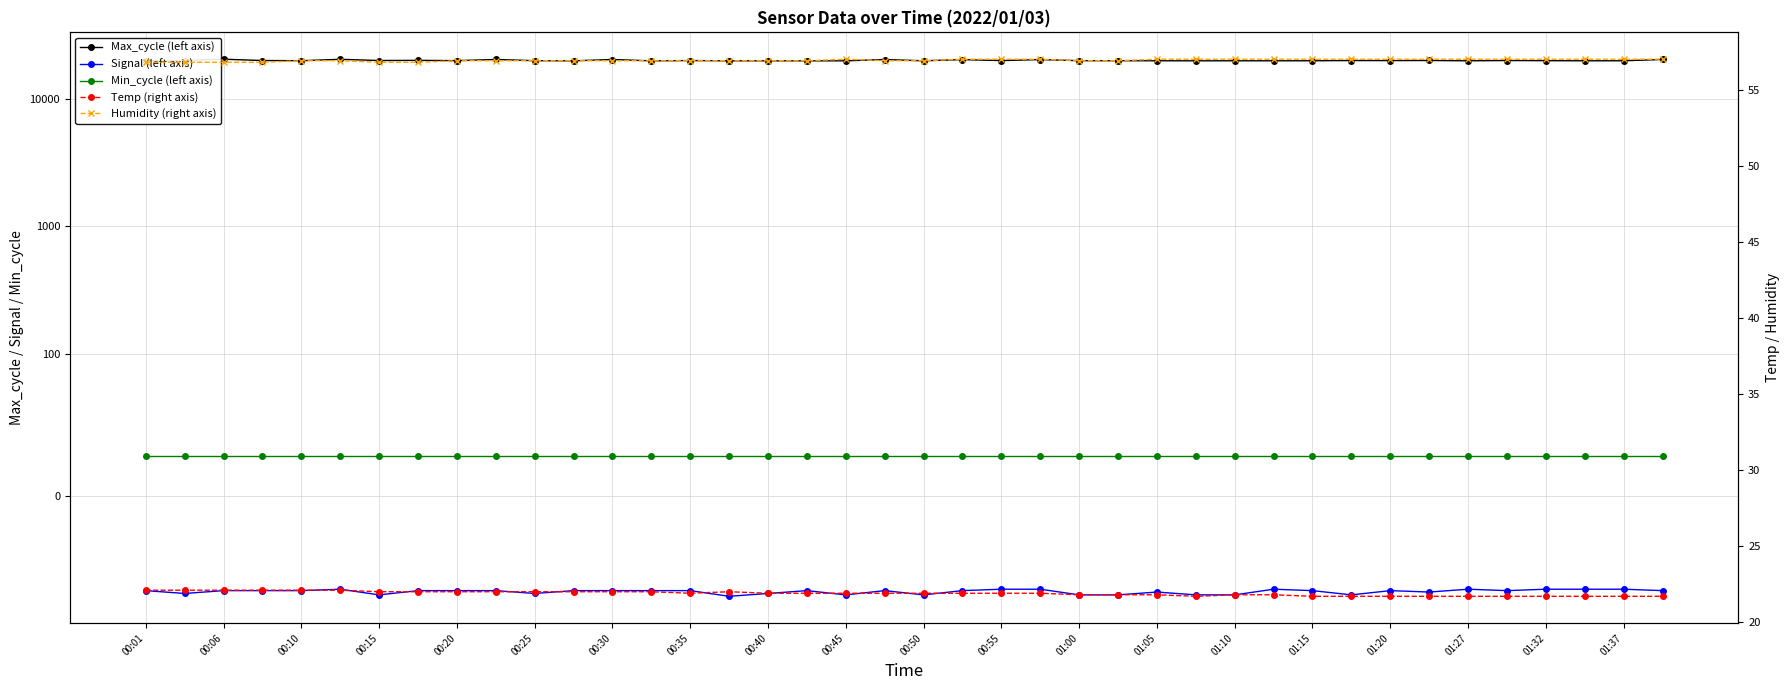

Which category has the lowest value across all series?

01:15